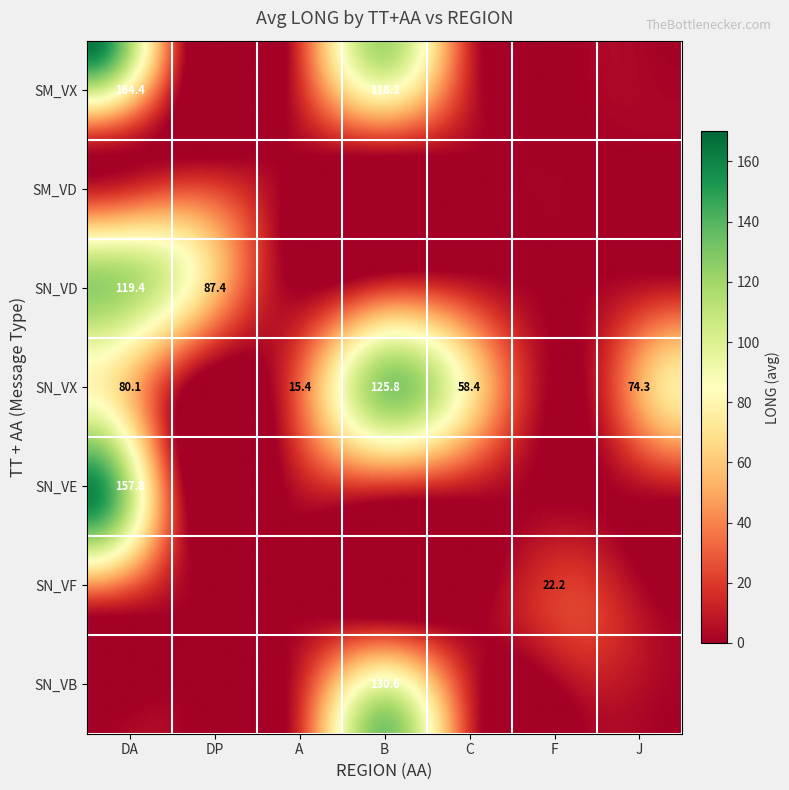

Is the value of SN_VF at DP greater than the value of SN_VE at DP?

No